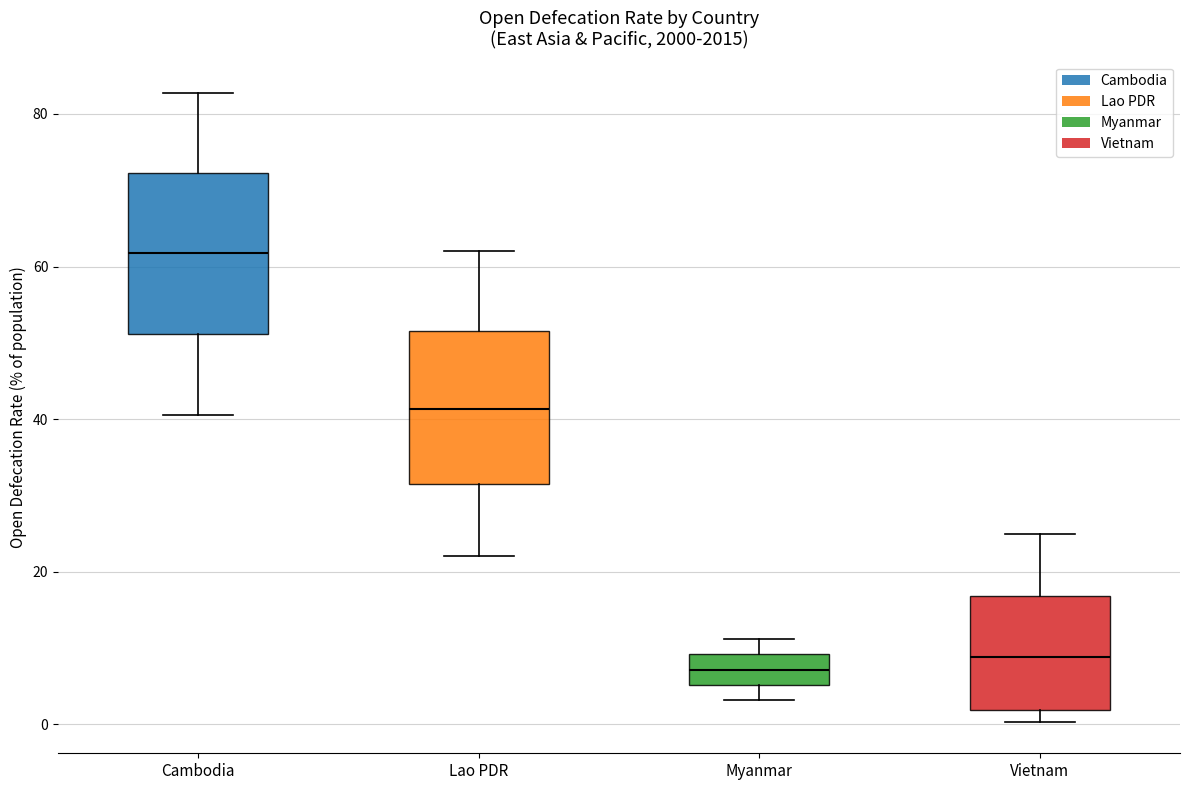

Where does the upper whisker of the box for Lao PDR end on the y-axis? The values are not printed on the chart, so give them approximately, as read against the axis.

62